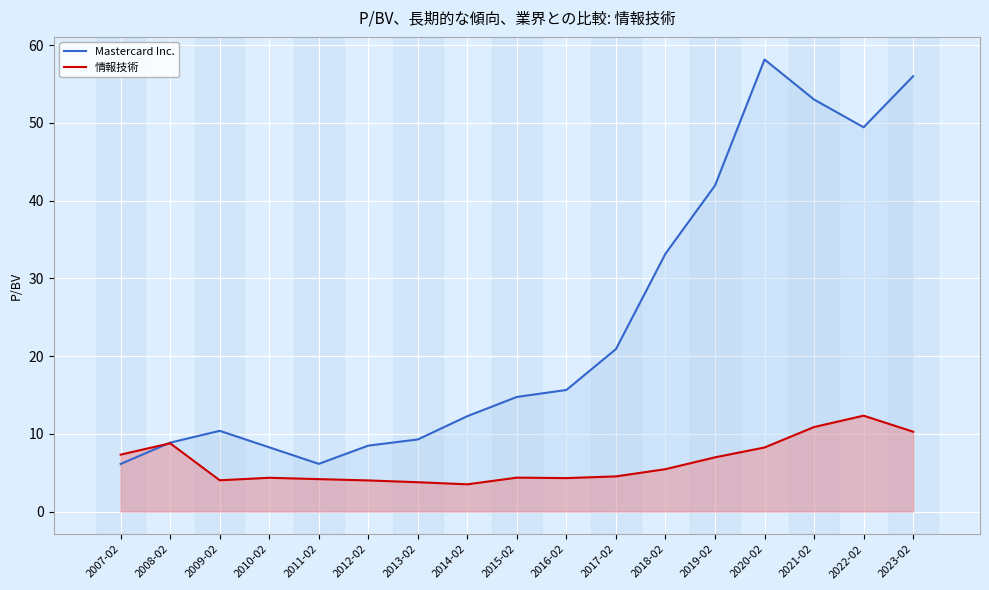

What are all the series names shown in the legend?

Mastercard Inc., 情報技術